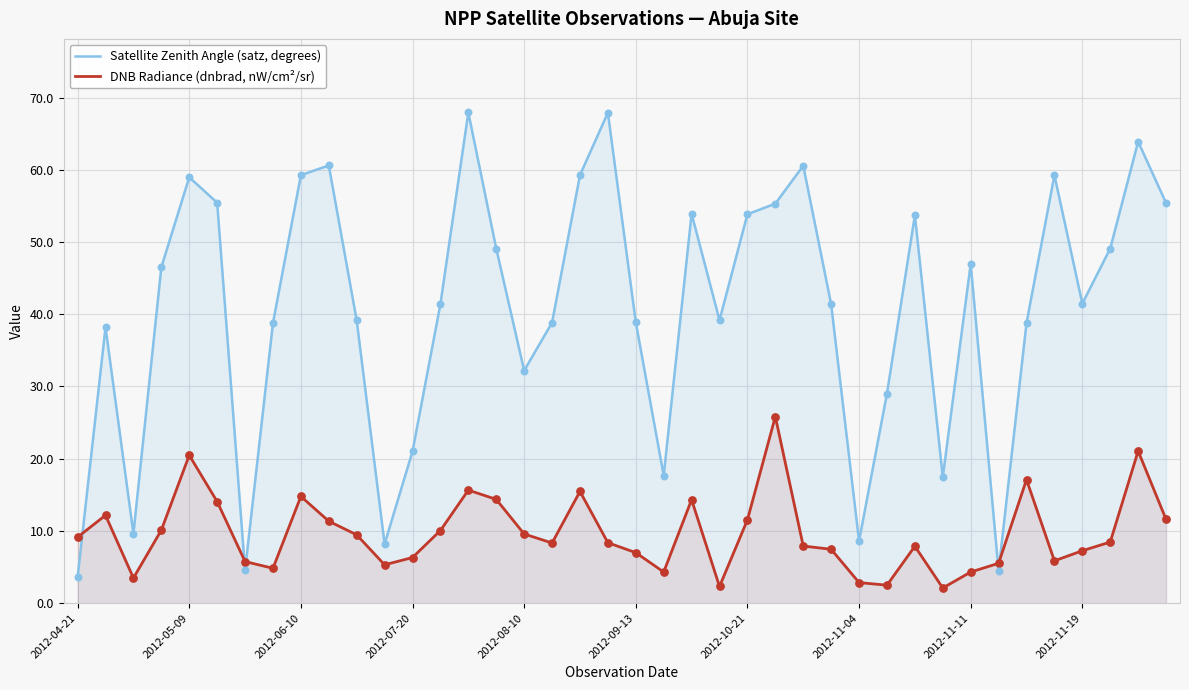

At how many categories does at least one series exceed 50?

15